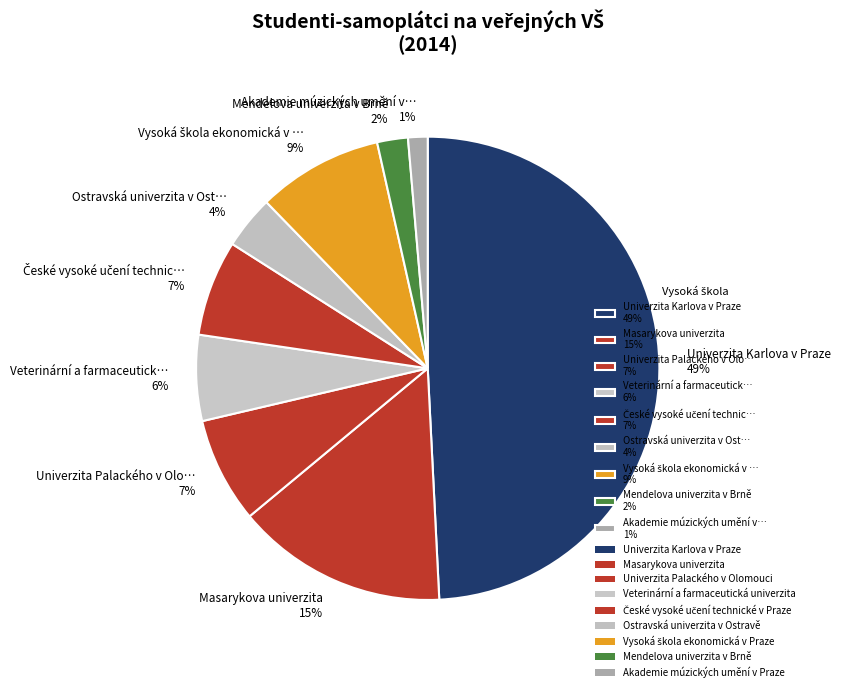

To the nearest percent, what is the average slice percentage?

11%